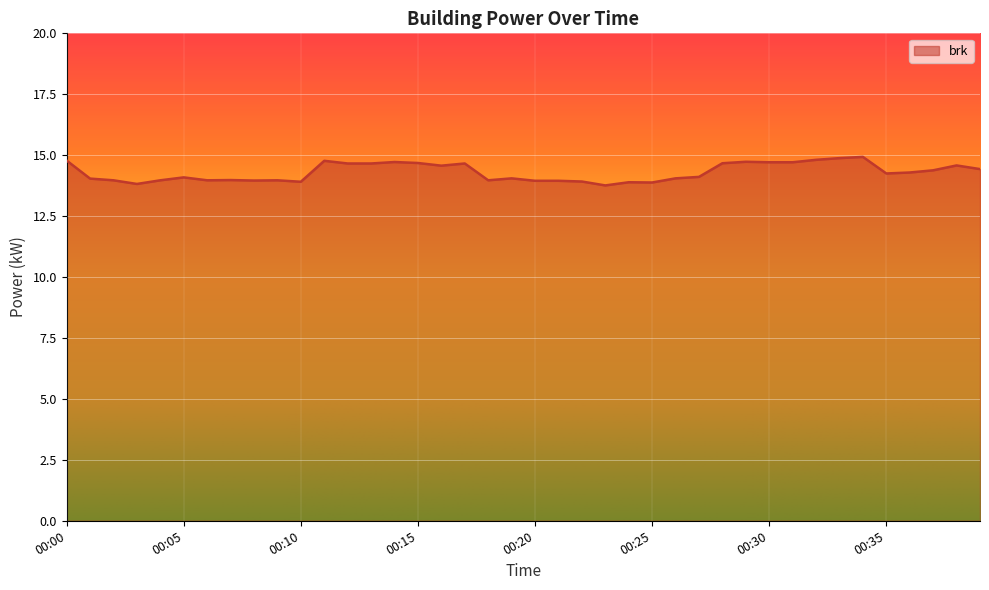

What is the smallest value displayed?

13.8